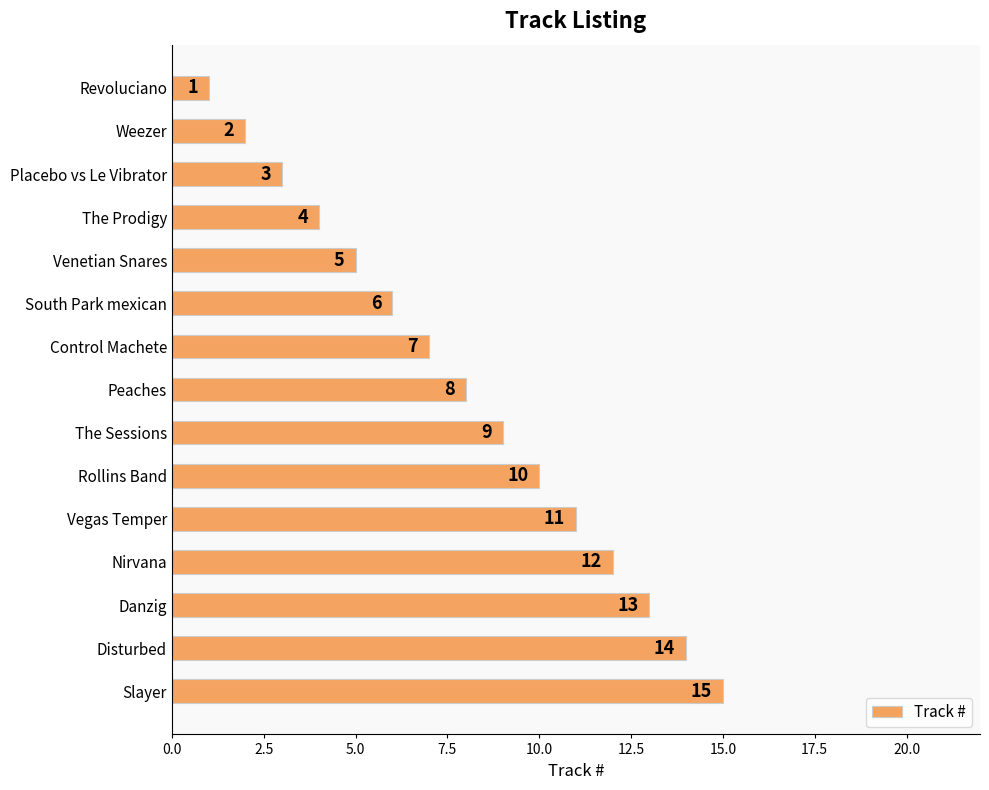

What is the label of the 7th bar from the bottom?

The Sessions